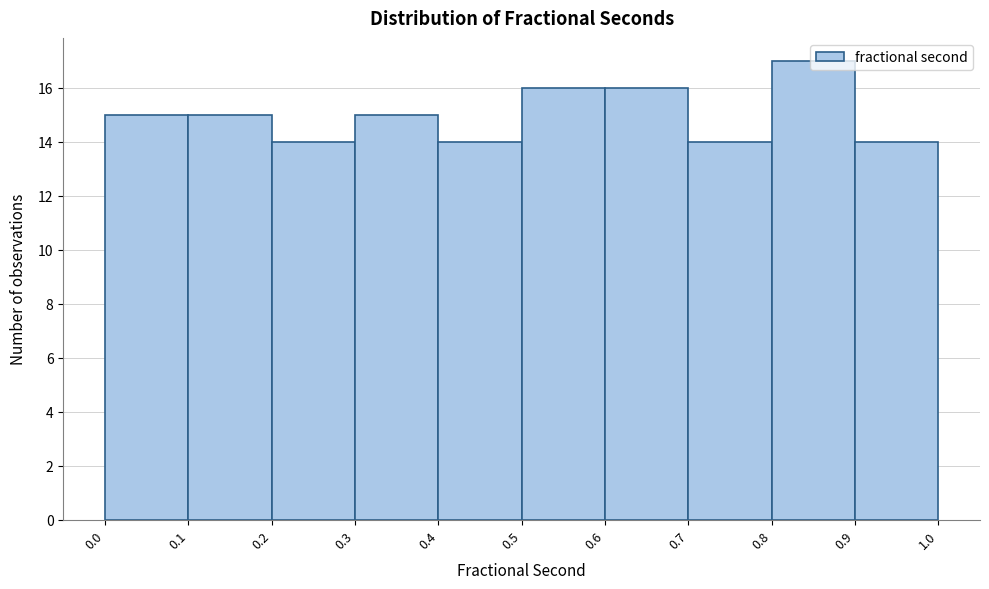

What is the height of the bar covering 0.6 to 0.7 on the x-axis? The values are not printed on the chart, so give them approximately, as read against the axis.

16